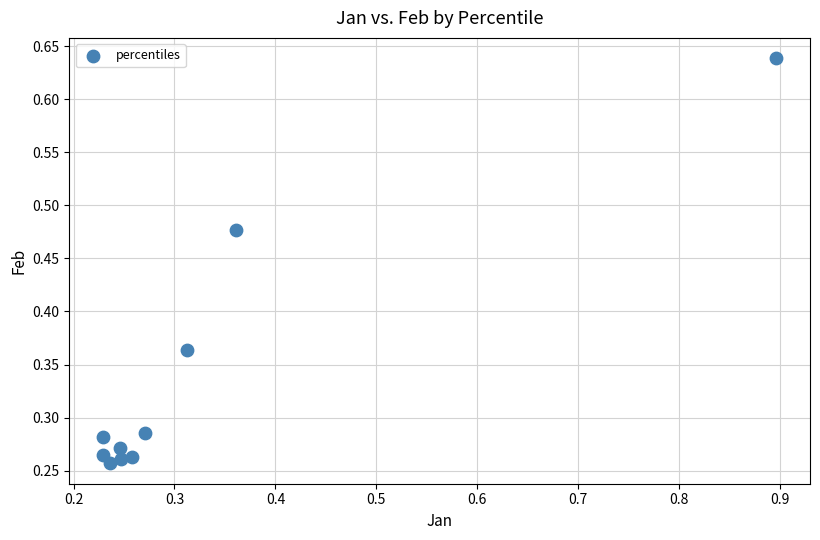

What is the range of X values (max minus min)?

0.7